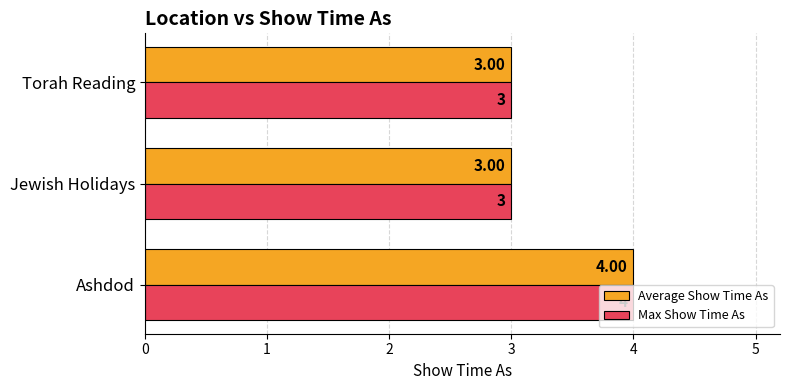

Which category has the highest value in the Average Show Time As series?

Ashdod